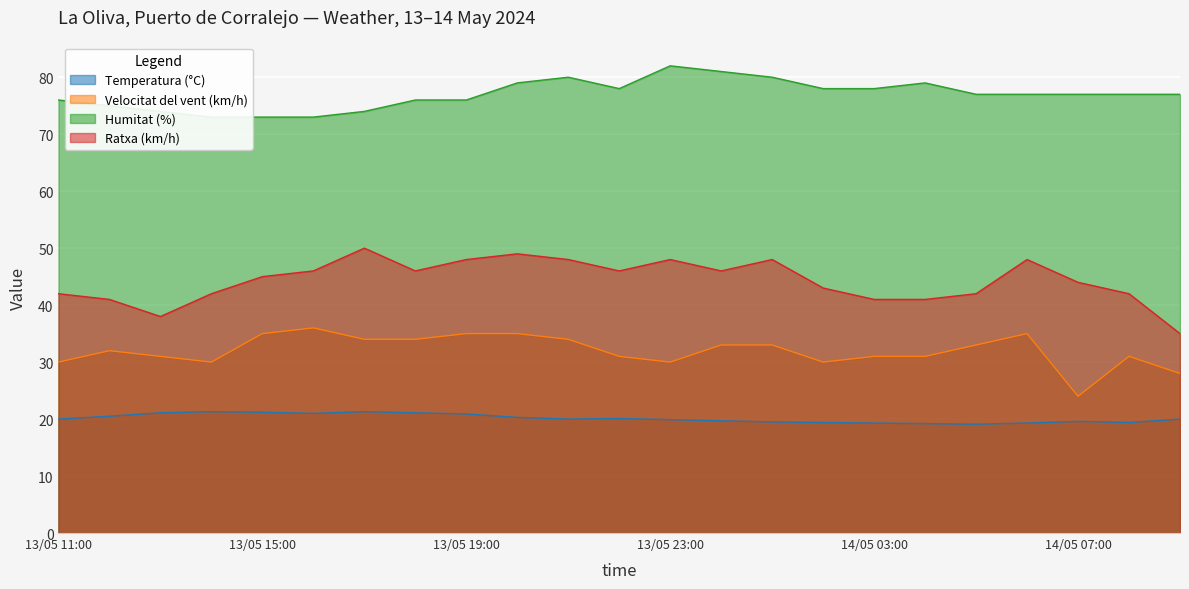

The Temperatura (°C) series shows 19.2 at 14/05 04:00. True or false?

True